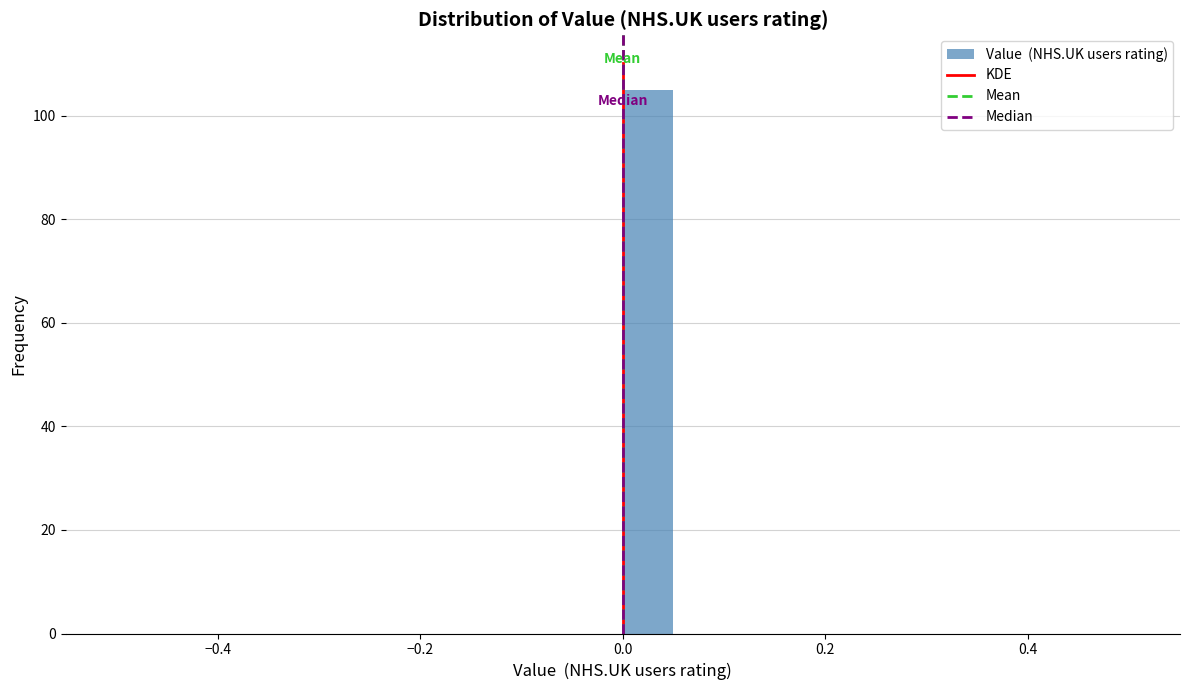

Around what value on the x-axis is the tallest bar? Give the approximate position of its centre, as read against the axis.

0.02